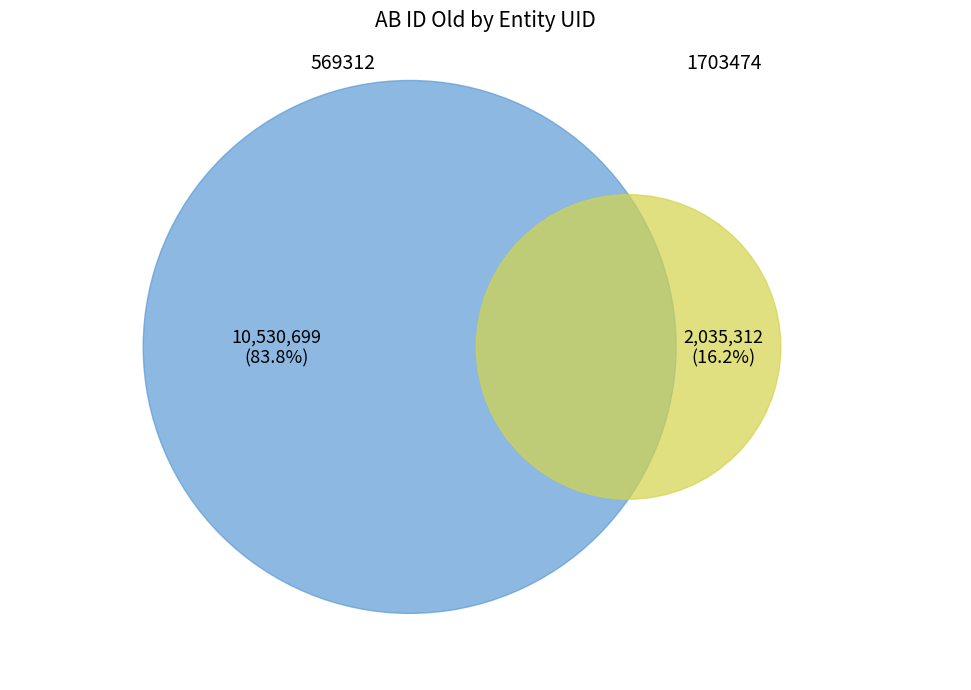

Is it true that 569312 is 84% of the pie?

True